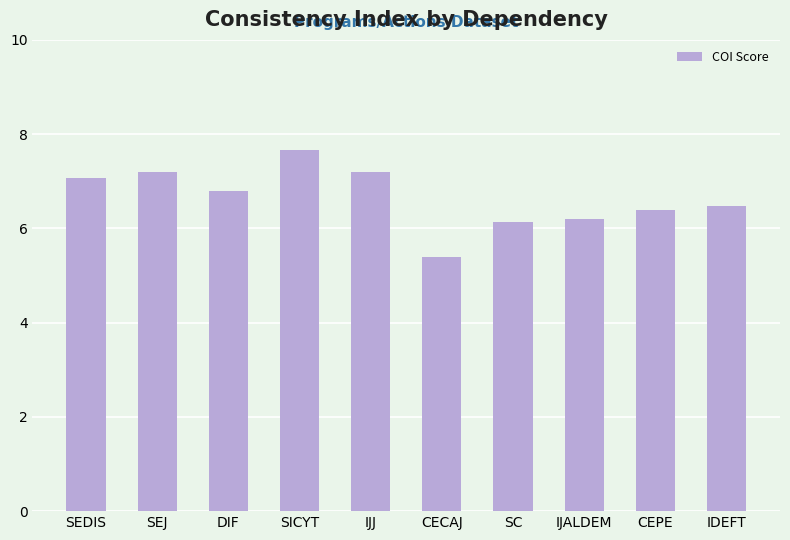

What is the sum of the values at DIF and IJJ?

14.0